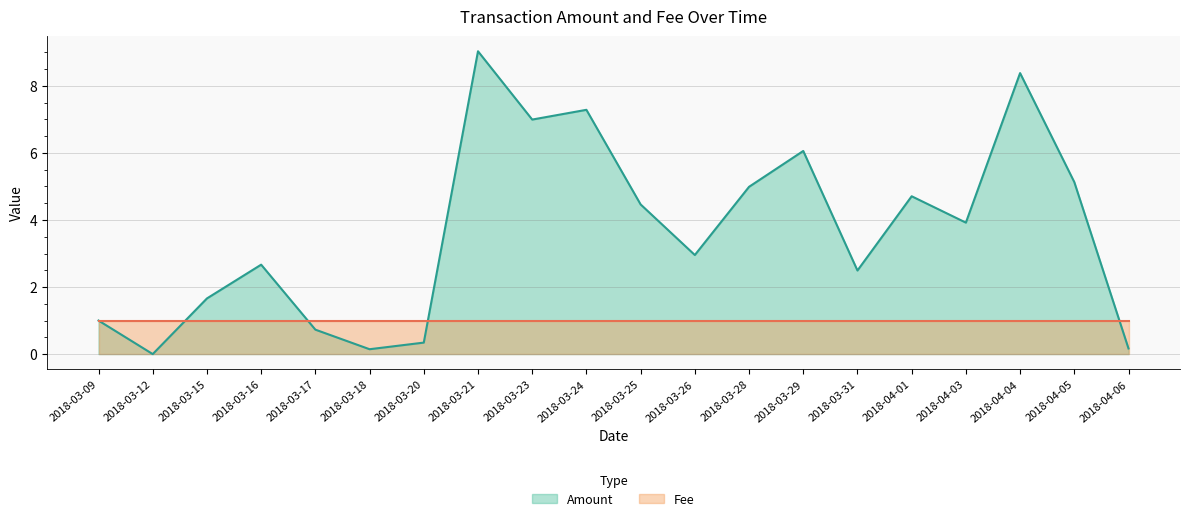

How many values are below 3?

10